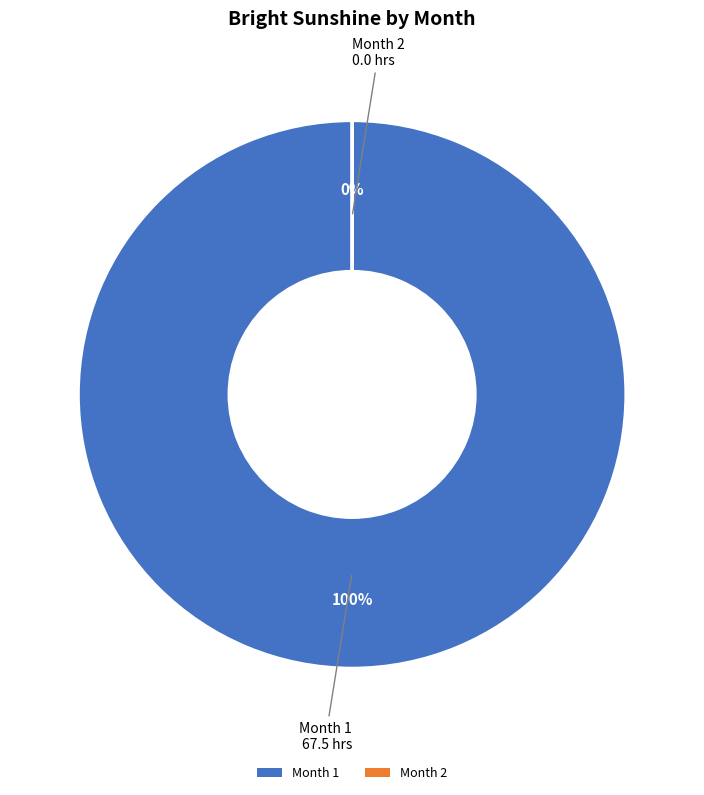

Is it true that 1 is 100% of the pie?

True